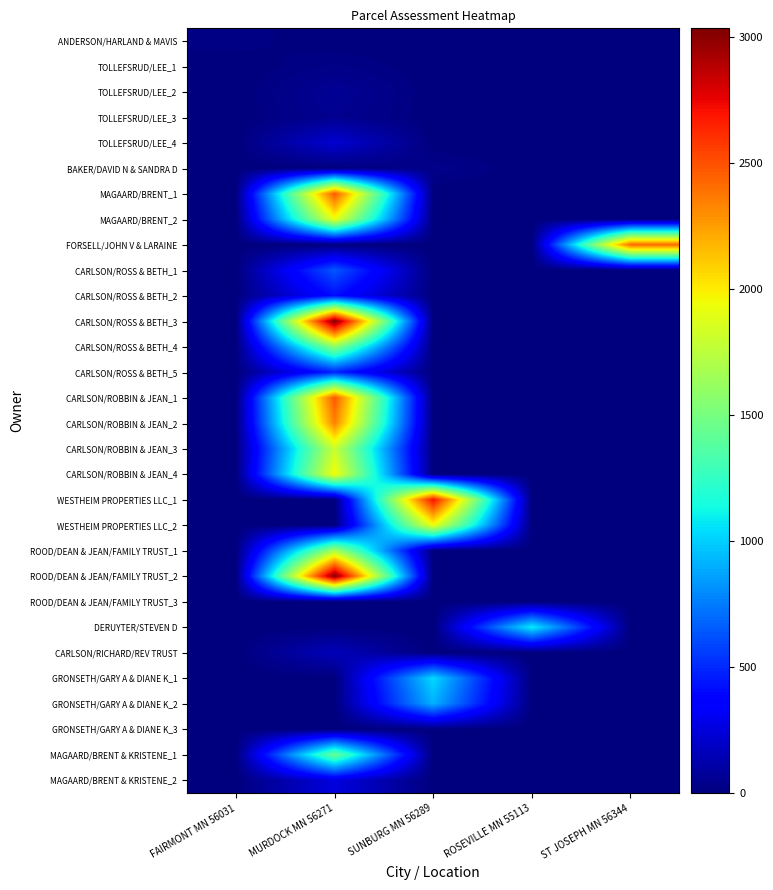

List the series in order of their peak value, highest first.

CARLSON/ROSS & BETH_3, ROOD/DEAN & JEAN/FAMILY TRUST_2, WESTHEIM PROPERTIES LLC_1, CARLSON/ROBBIN & JEAN_1, MAGAARD/BRENT_1, FORSELL/JOHN V & LARAINE, CARLSON/ROBBIN & JEAN_2, CARLSON/ROBBIN & JEAN_4, WESTHEIM PROPERTIES LLC_2, MAGAARD/BRENT_2, CARLSON/ROBBIN & JEAN_3, ROOD/DEAN & JEAN/FAMILY TRUST_1, CARLSON/ROSS & BETH_4, MAGAARD/BRENT & KRISTENE_1, DERUYTER/STEVEN D, GRONSETH/GARY A & DIANE K_1, GRONSETH/GARY A & DIANE K_2, CARLSON/ROSS & BETH_1, CARLSON/ROSS & BETH_5, CARLSON/ROSS & BETH_2, MAGAARD/BRENT & KRISTENE_2, TOLLEFSRUD/LEE_4, CARLSON/RICHARD/REV TRUST, TOLLEFSRUD/LEE_2, TOLLEFSRUD/LEE_3, BAKER/DAVID N & SANDRA D, TOLLEFSRUD/LEE_1, ANDERSON/HARLAND & MAVIS, ROOD/DEAN & JEAN/FAMILY TRUST_3, GRONSETH/GARY A & DIANE K_3